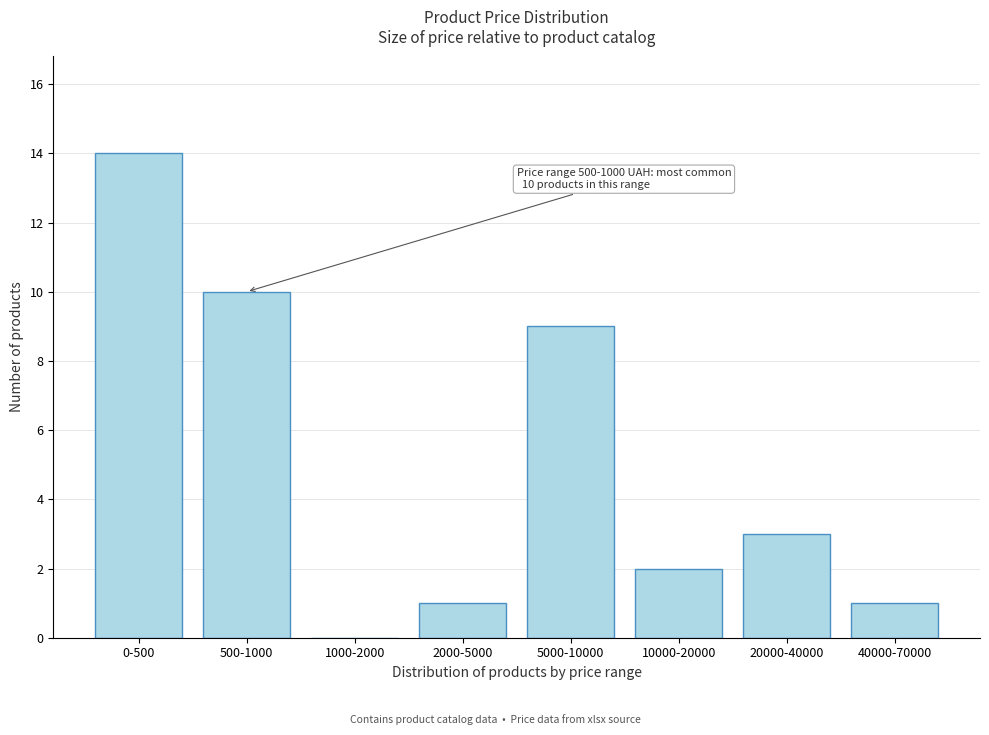

Reading left to right, extract all data points from this chart.

0-500=14	500-1000=10	1000-2000=0	2000-5000=1	5000-10000=9	10000-20000=2	20000-40000=3	40000-70000=1